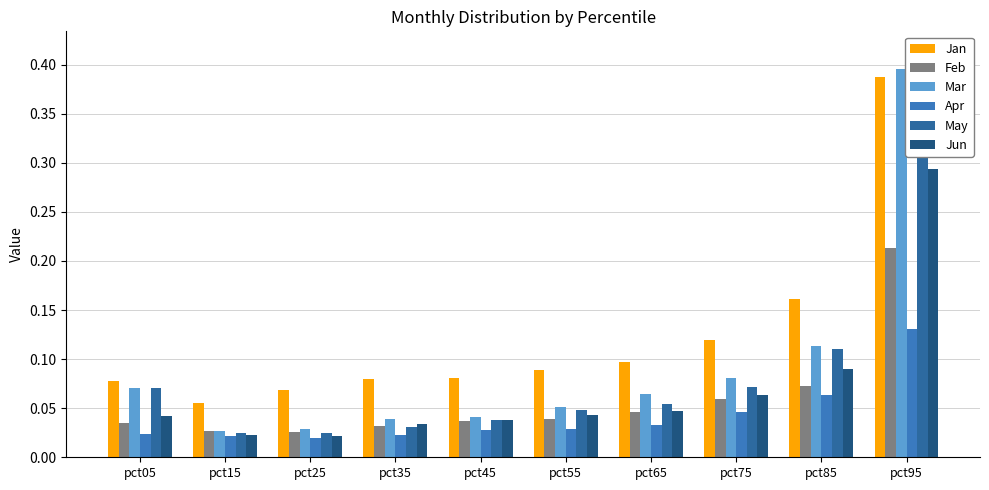

How many series are shown in this chart?

6